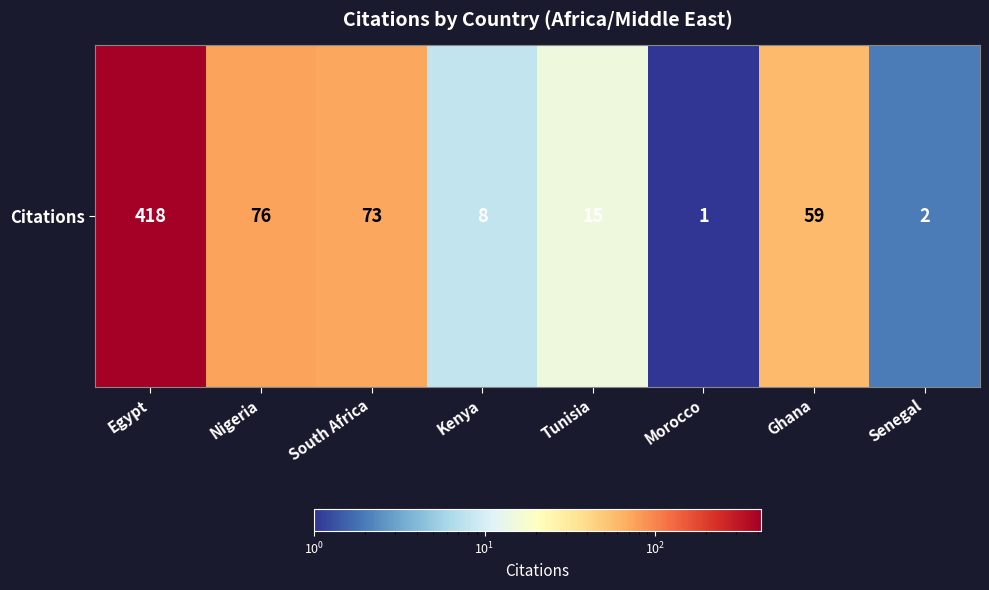

Is it true that the value at Egypt is 418?

True